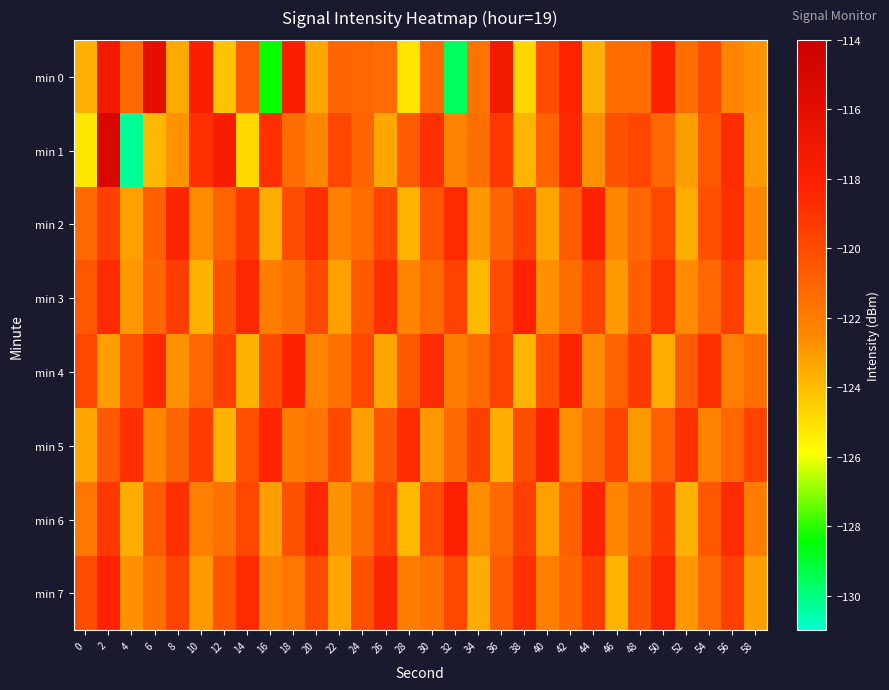

At 28, list the series in order from smallest to largest.

min 0, min 6, min 2, min 3, min 7, min 1, min 4, min 5